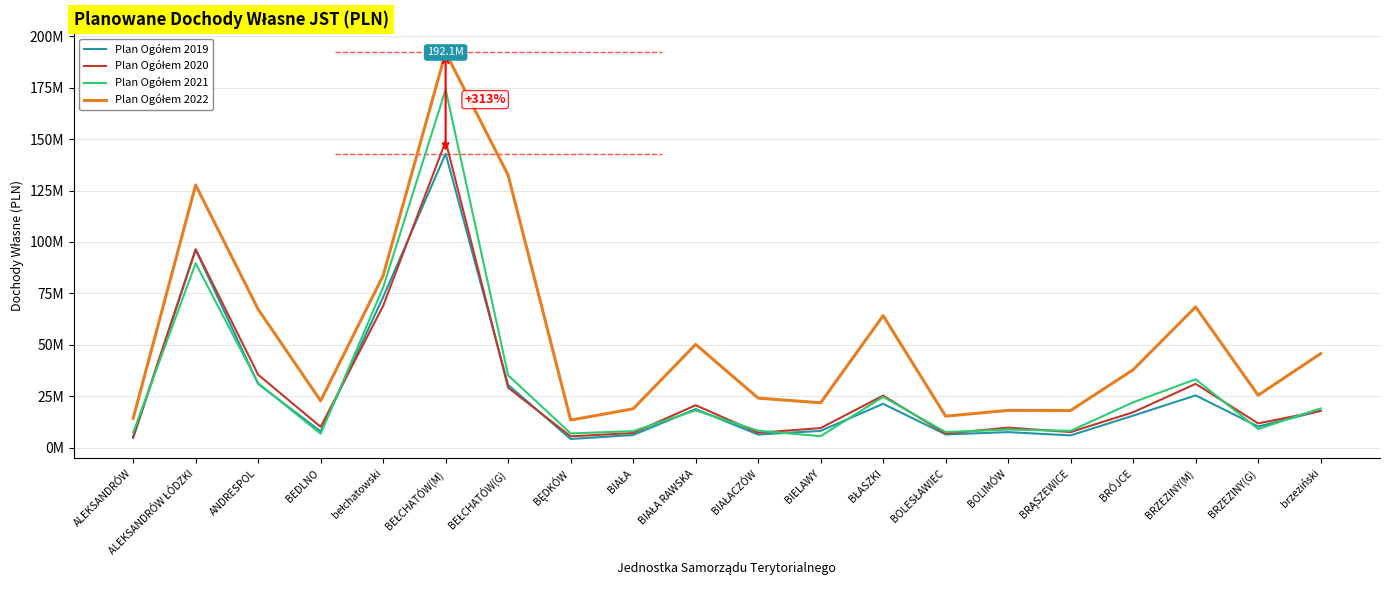

True or false: Plan Ogółem 2021 and Plan Ogółem 2022 cross at least once.

False